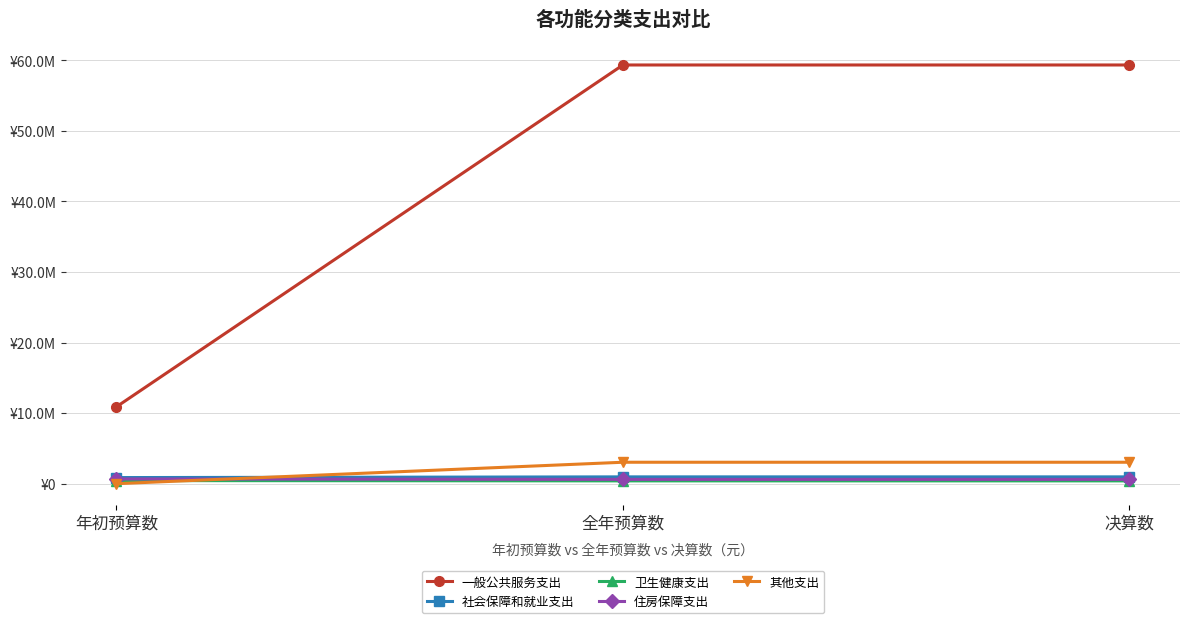

Does the chart have visible grid lines?

Yes